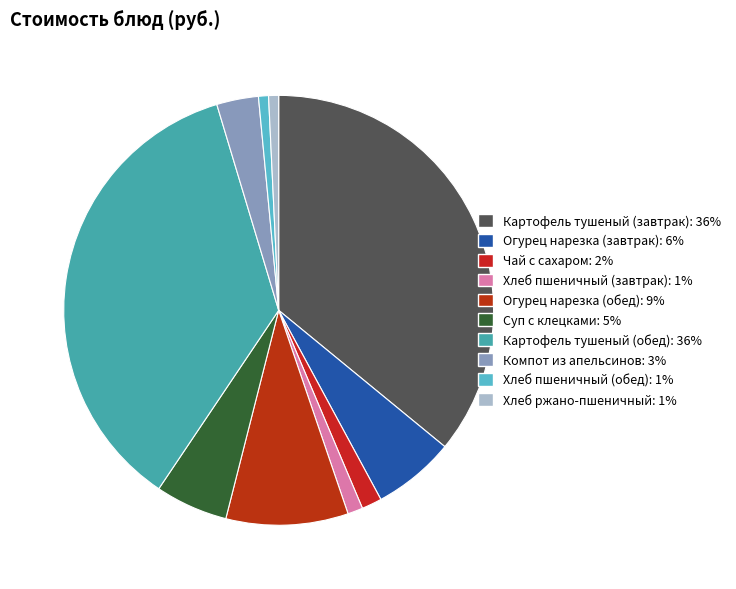

Does Картофель тушеный (обед) represent more than half of the total?

No